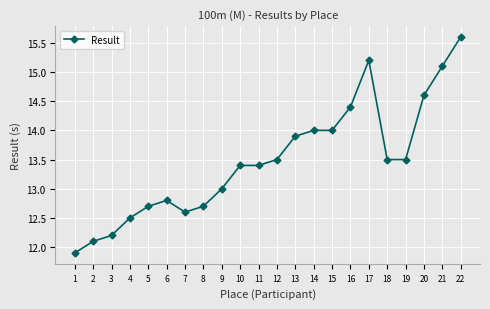

What is the difference between the values at 10 and 18?

0.1